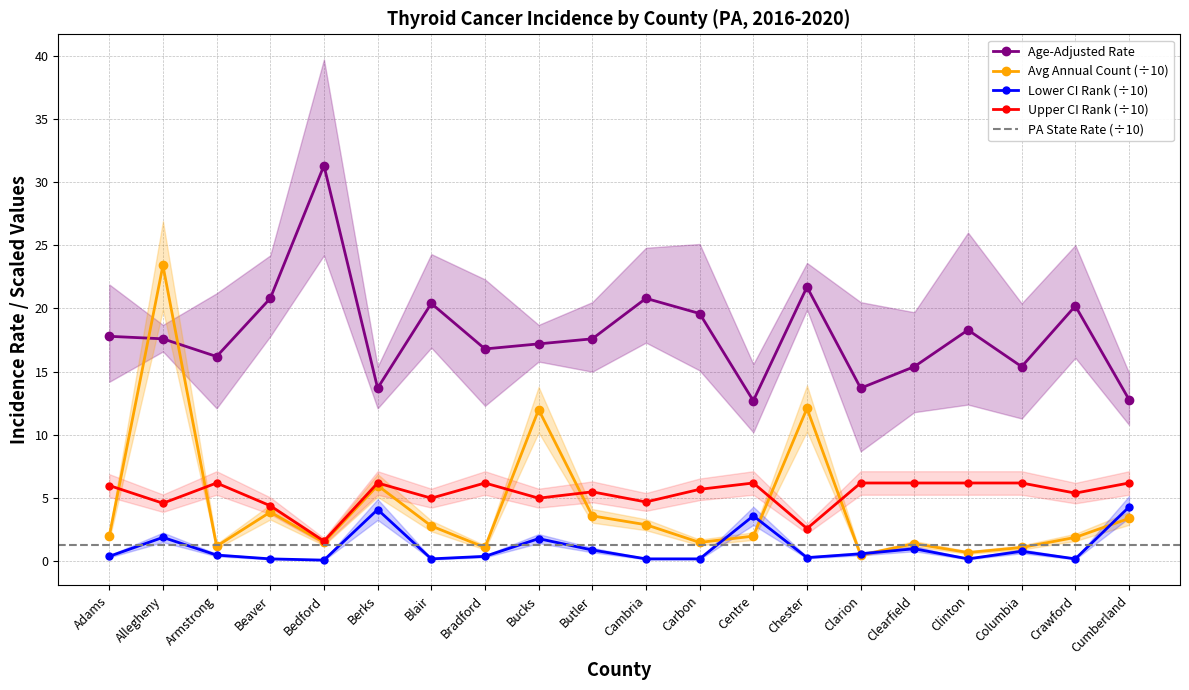

Is it true that Average Annual Count equals 0.2 at Clarion?

False